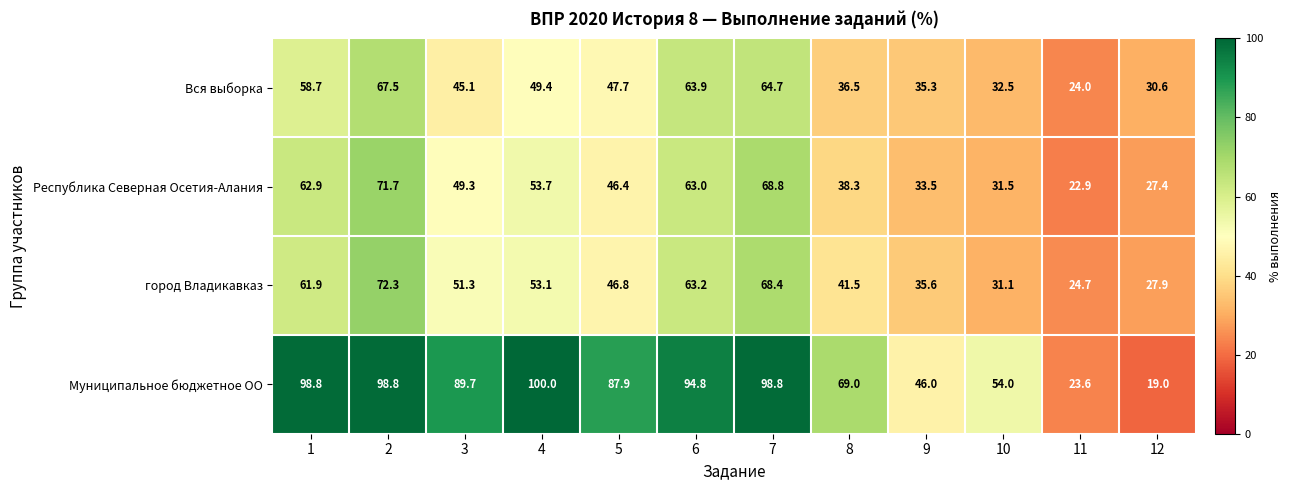

What is the total value across all series at 12?

104.9